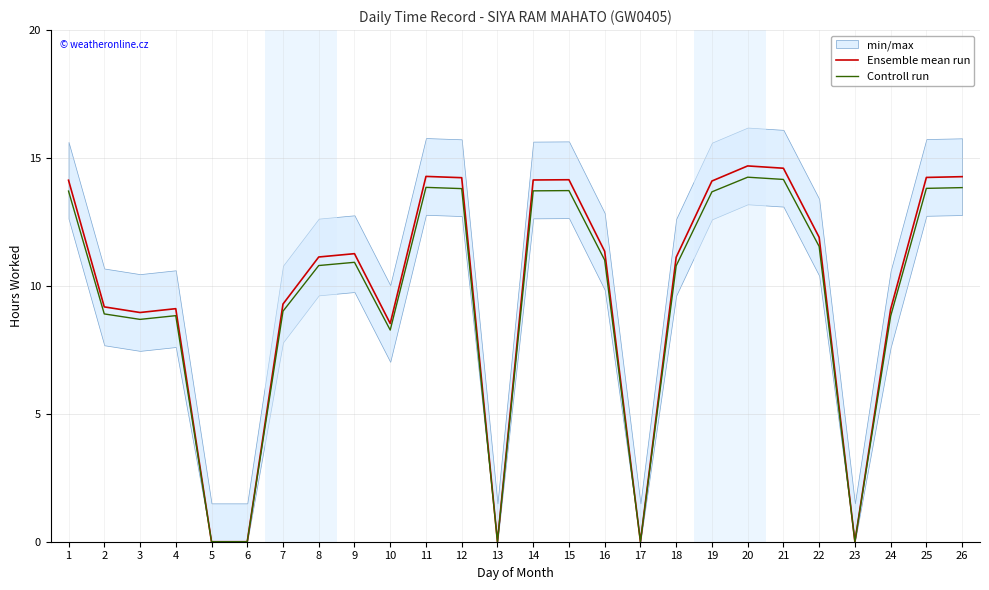

Rank the series at 7 from highest to lowest value.

Ensemble mean run, Controll run